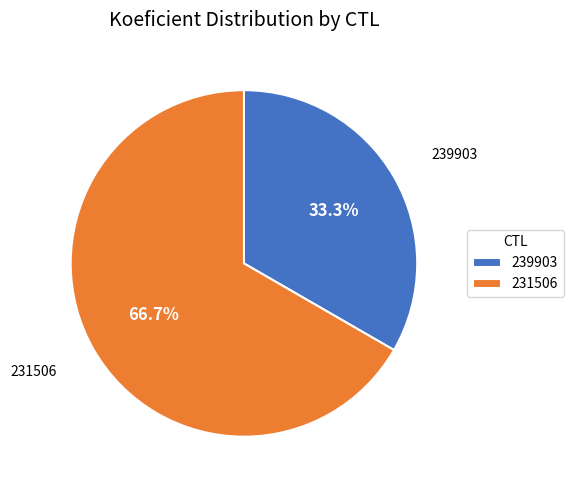

Which has a higher value, 231506 or 239903?

231506